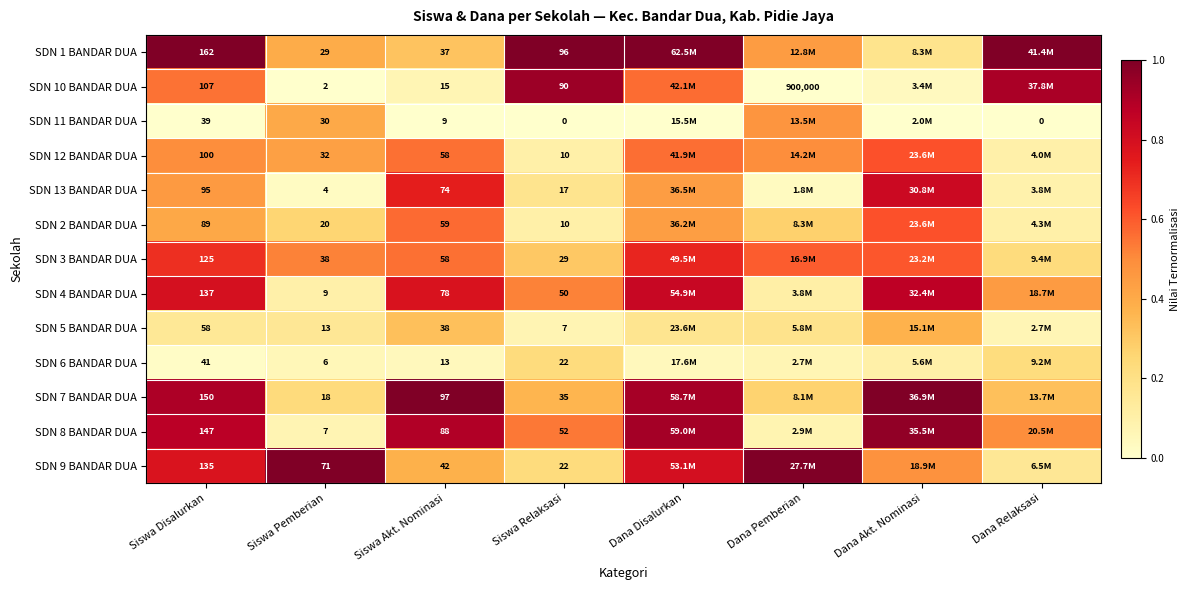

What is the total value across all series at Siswa Akt. Nominasi?

666.0